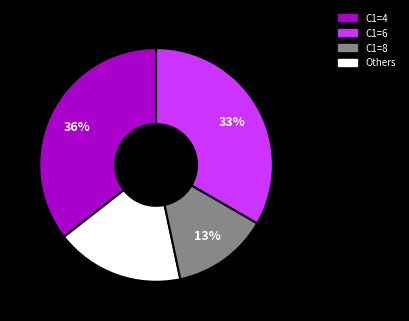

To the nearest percent, what is the average slice percentage?

25%